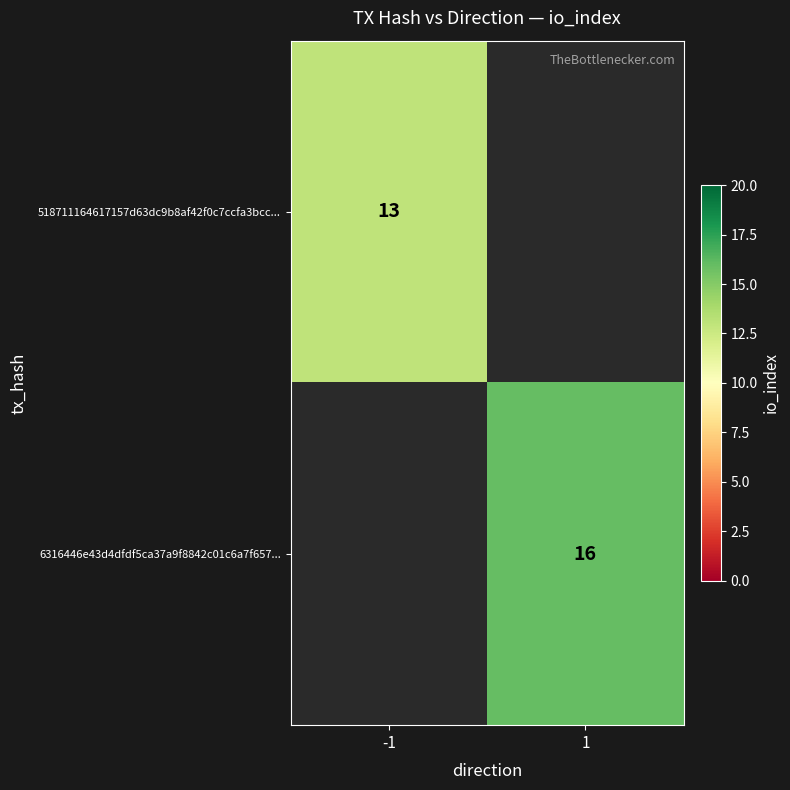

True or false: 518711164617157d63dc9b8af42f0c7ccfa3bcc... has a value of 20 at -1.

False